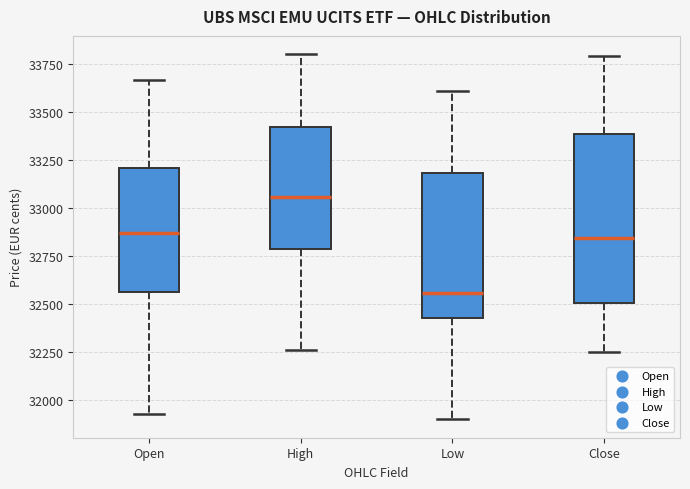

Reading left to right, transcribe this box plot: for each box, give where its median line is, the range the box spans, and where its two whiskers end, as read against the y-axis. The values are not printed on the chart, so give them approximately, as read against the axis.

Open: median 32850, box 32550 to 33200, whiskers 31950 to 33650
High: median 33050, box 32800 to 33400, whiskers 32250 to 33800
Low: median 32550, box 32450 to 33200, whiskers 31900 to 33600
Close: median 32850, box 32500 to 33400, whiskers 32250 to 33800